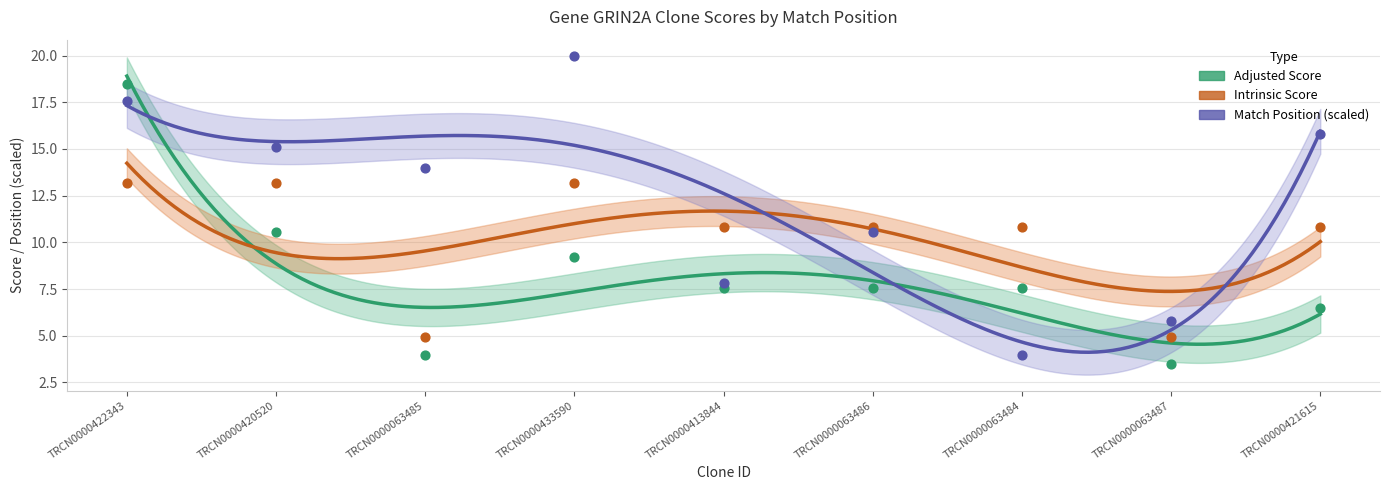

Which series reaches the maximum Y coordinate?

Match Position